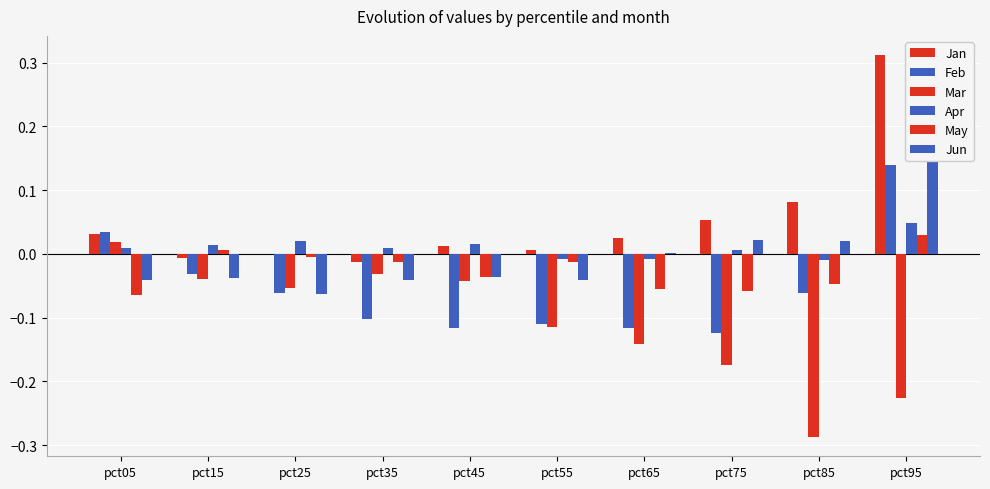

The value of Jan at pct35 is -0.0. True or false?

False